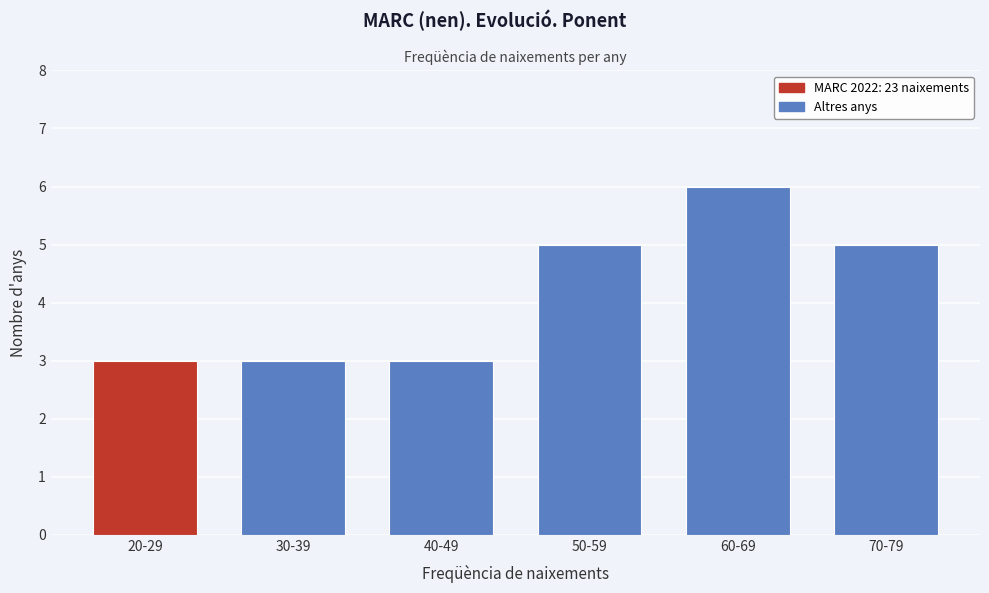

Reading left to right, extract all data points from this chart.

3	3	3	5	6	5